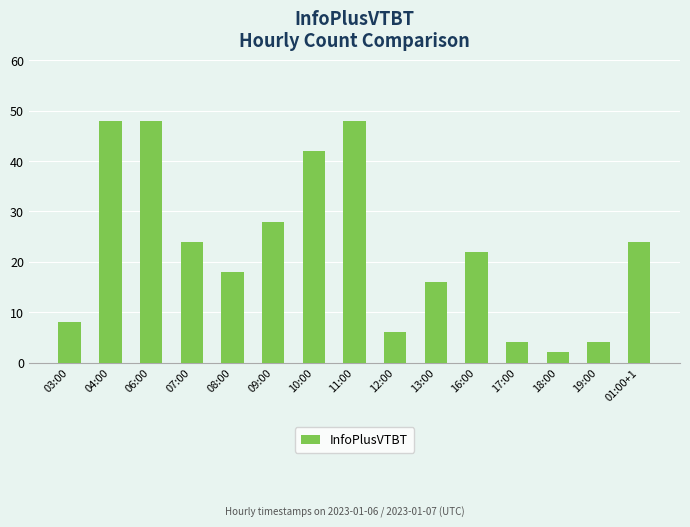

What is the change in value from 09:00 to 13:00?

-12